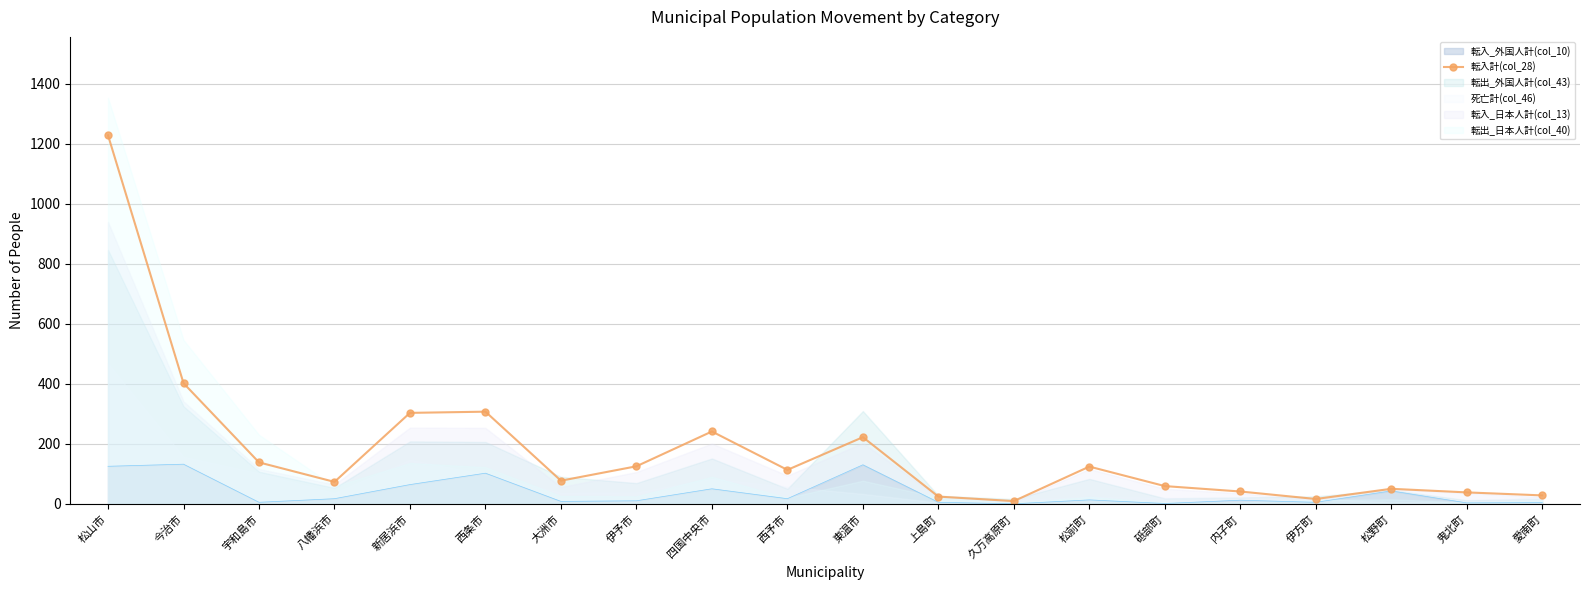

At which category does the data reach its first local valley?

八幡浜市